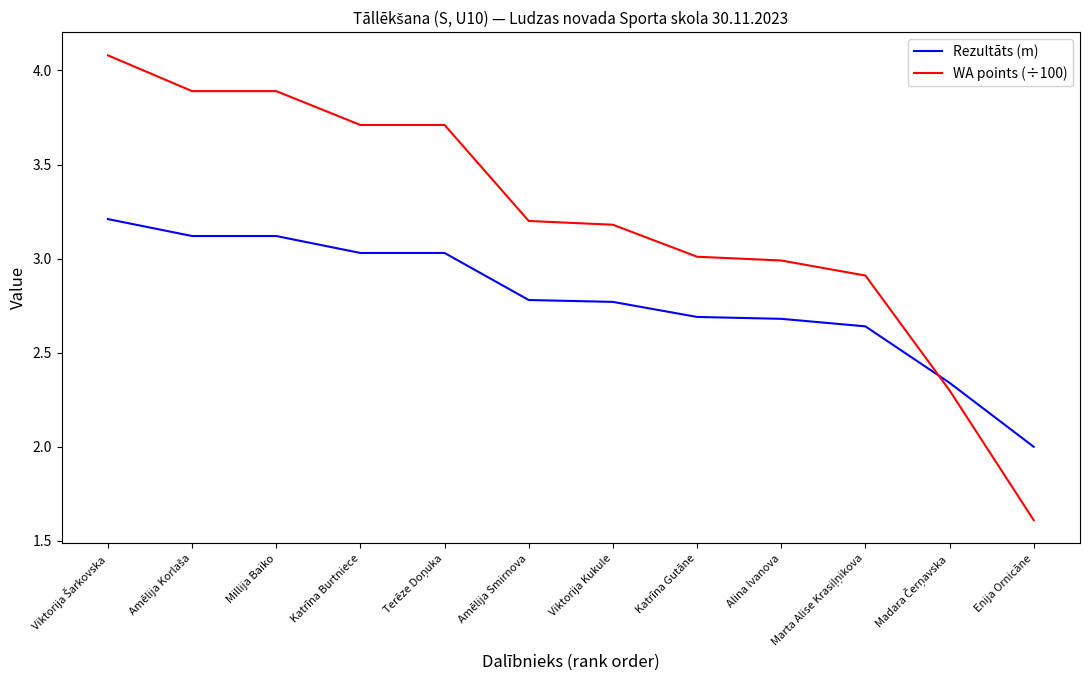

Which series has the largest total across all categories?

WA points (÷100)